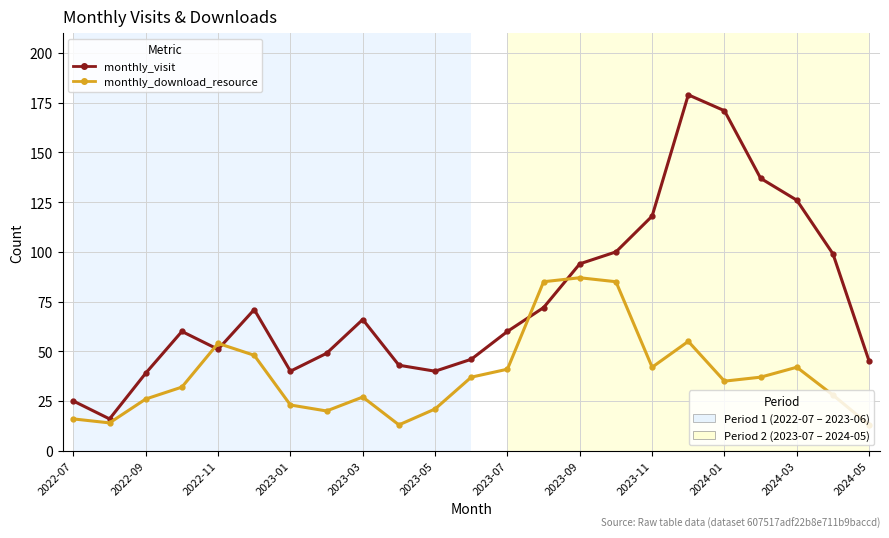

What is the greatest value displayed?

179